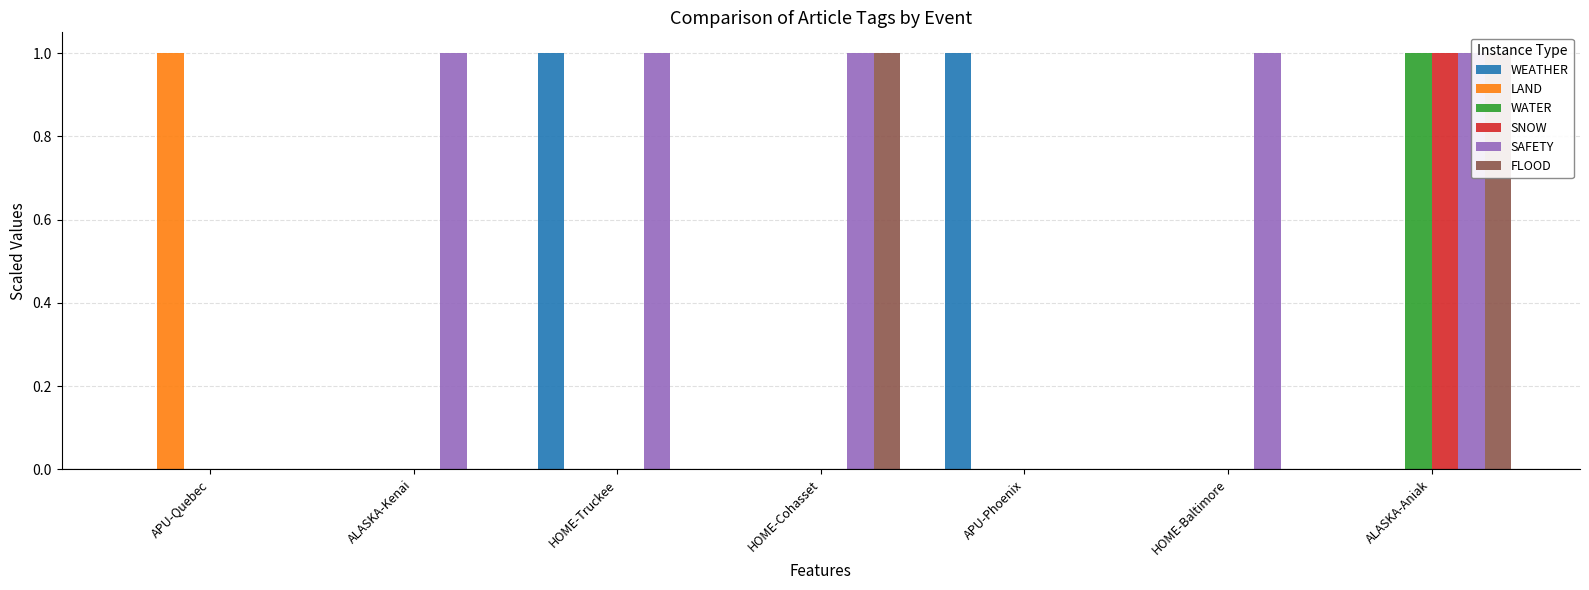

Reading right to left, transcribe all the data shown in this chart.

WEATHER: 0	0	1	0	1	0	0
LAND: 0	0	0	0	0	0	1
WATER: 1	0	0	0	0	0	0
SNOW: 1	0	0	0	0	0	0
SAFETY: 1	1	0	1	1	1	0
FLOOD: 1	0	0	1	0	0	0